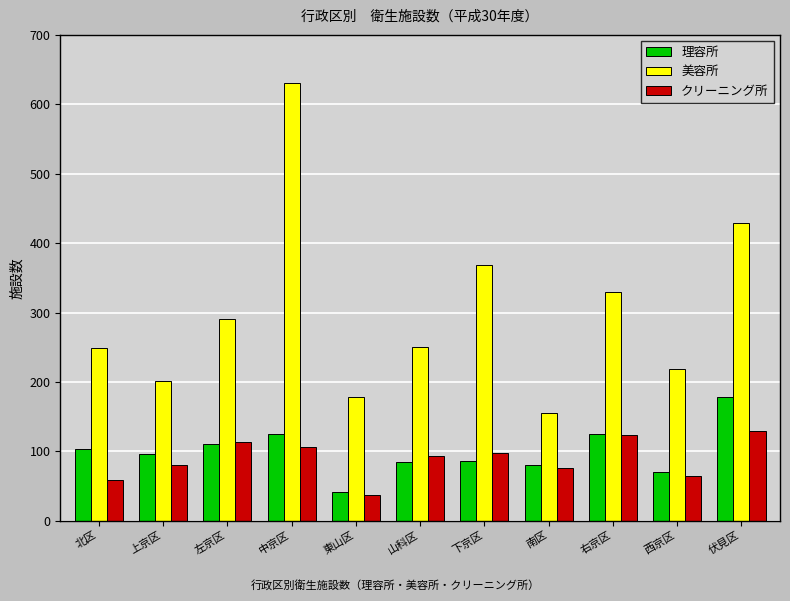

What is the difference between the maximum and minimum values in the 美容所 series?

476